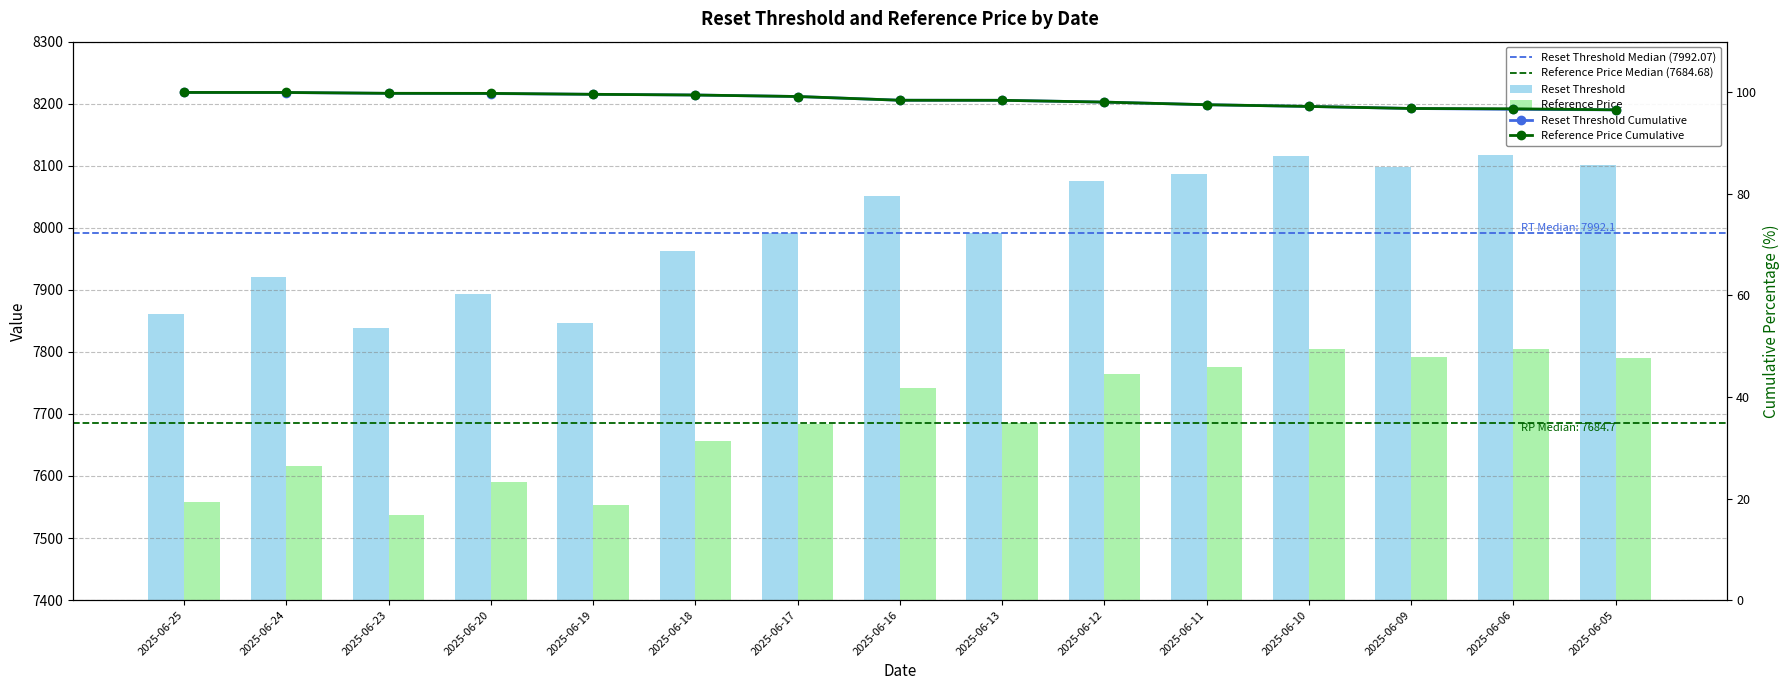

Rank the categories by Reset Threshold value from highest to lowest.

2025-06-06, 2025-06-10, 2025-06-05, 2025-06-09, 2025-06-11, 2025-06-12, 2025-06-16, 2025-06-13, 2025-06-17, 2025-06-18, 2025-06-24, 2025-06-20, 2025-06-25, 2025-06-19, 2025-06-23